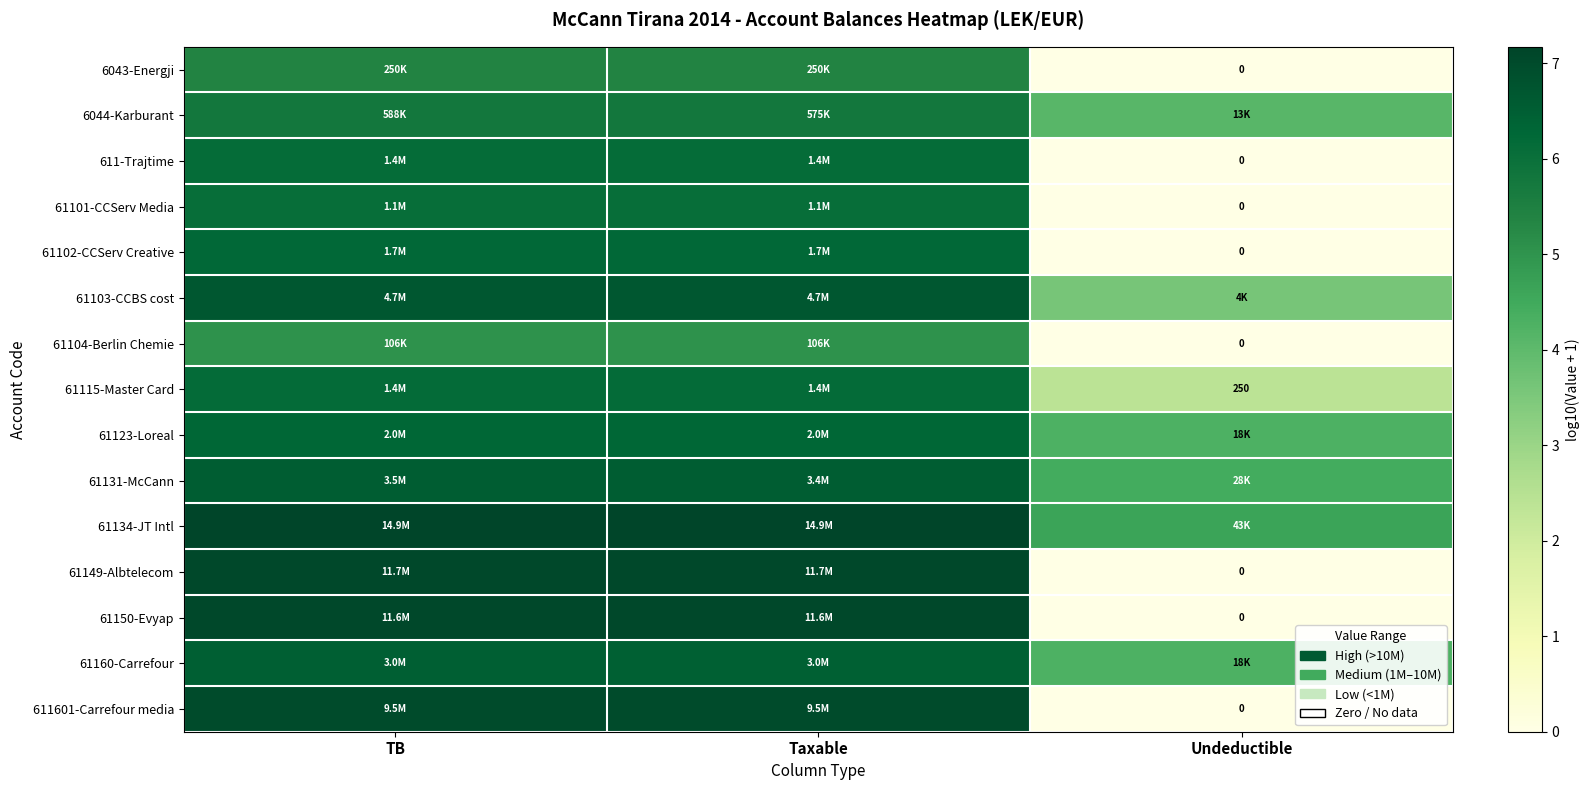

Which category has the lowest value across all series?

Undeductible